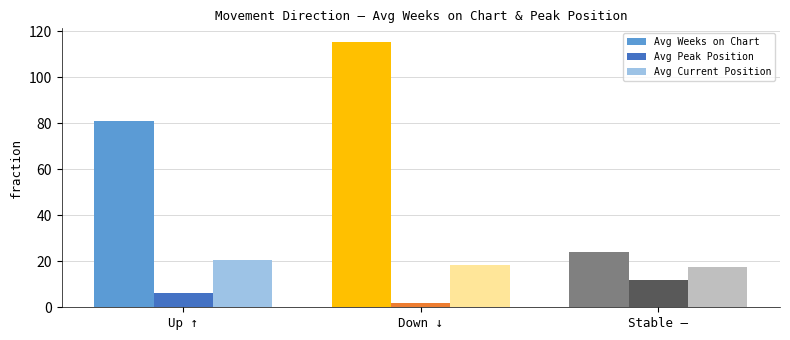

Are the bars grouped side by side (vs. stacked)?

Yes